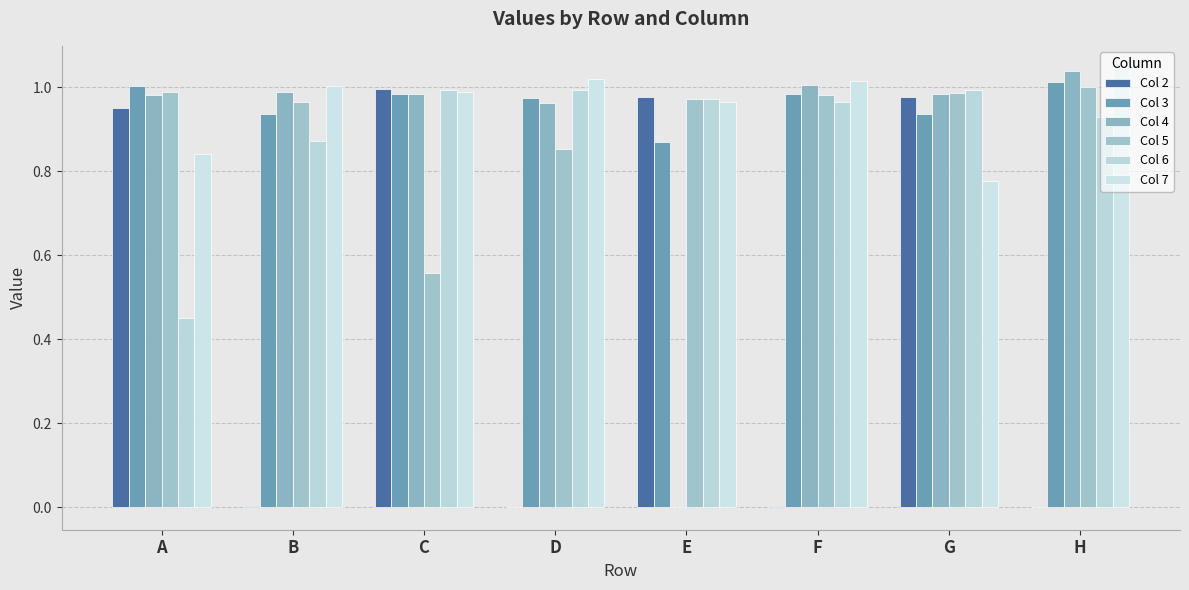

What is the total value across all series at G?

5.7